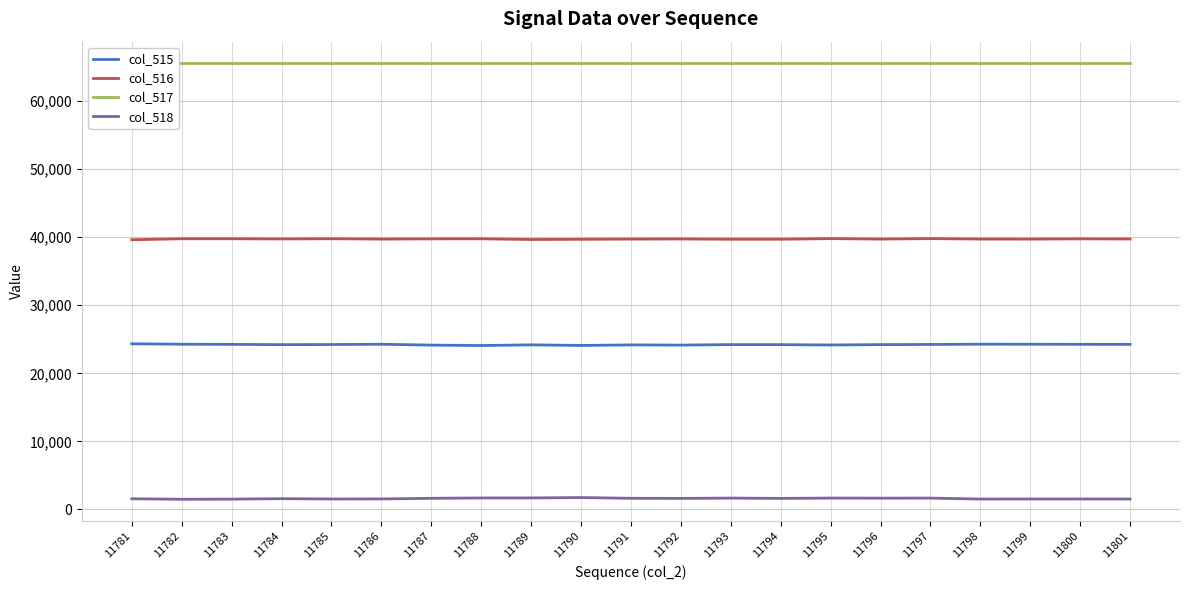

What is the value of the col_518 point at the 20th from the left?

1534